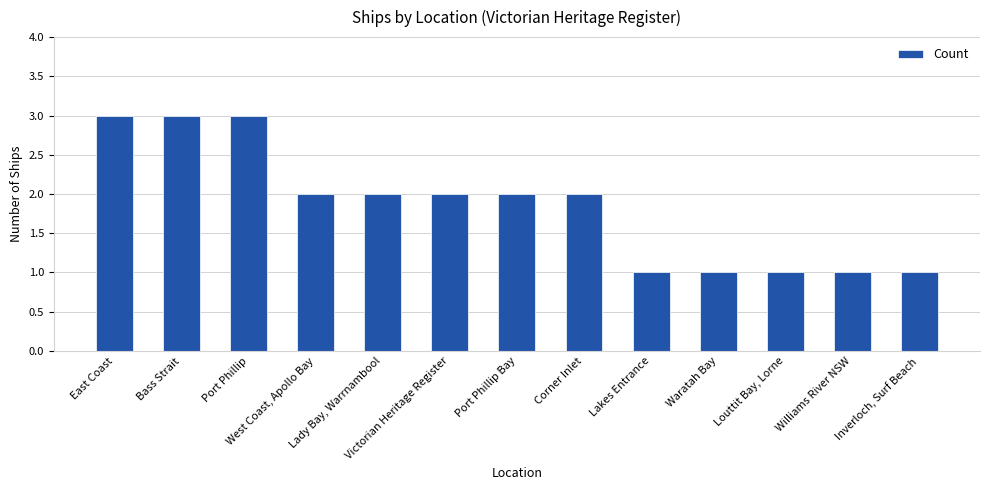

What is the maximum value shown in the chart?

3